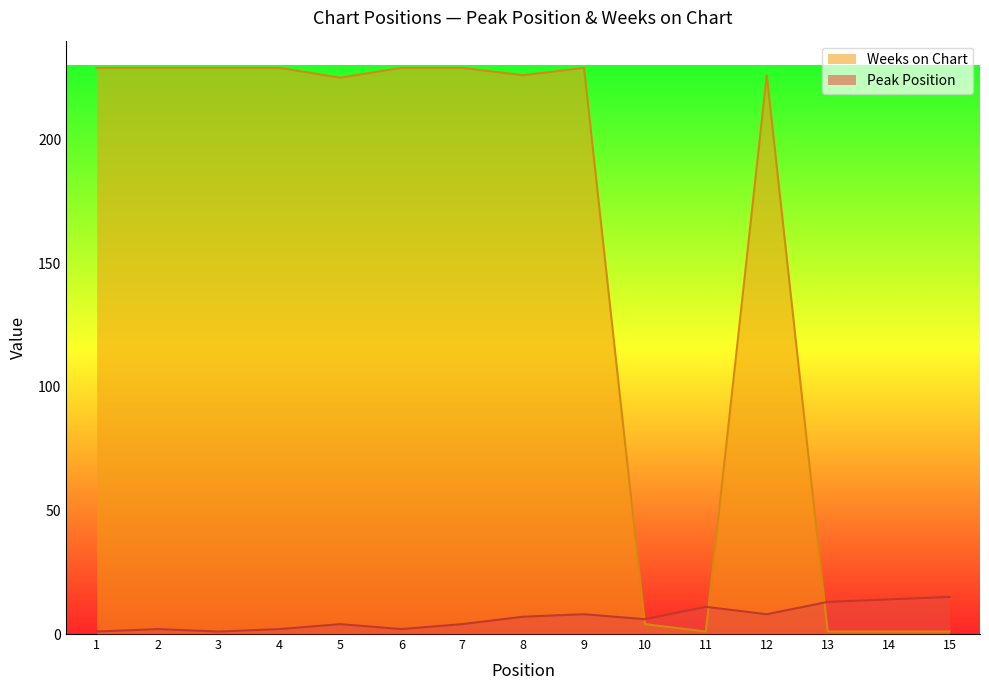

True or false: Peak Position and Weeks on Chart intersect in this chart.

True